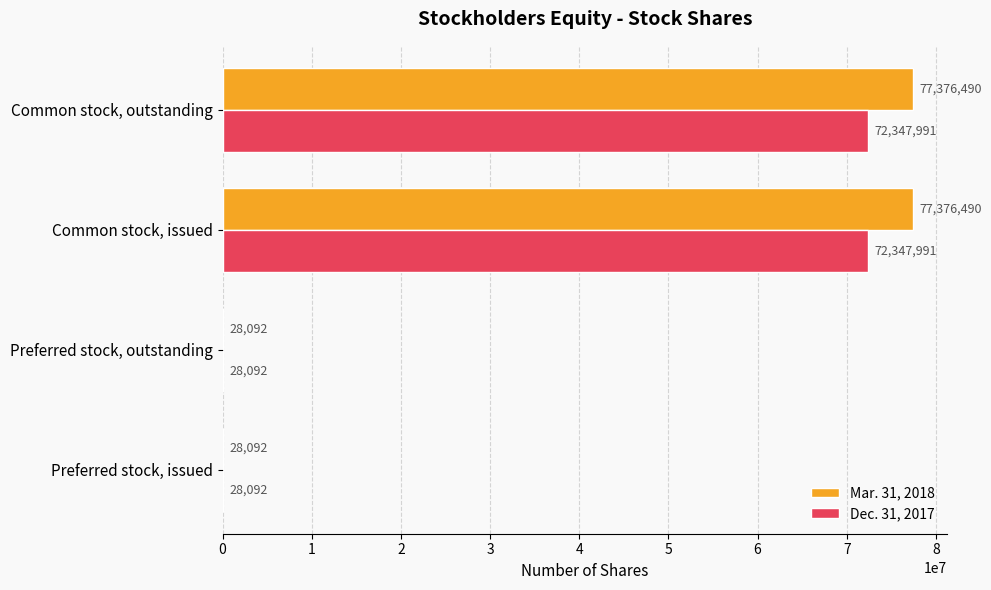

Is it true that Dec. 31, 2017 equals 29817961 at Common stock, issued?

False